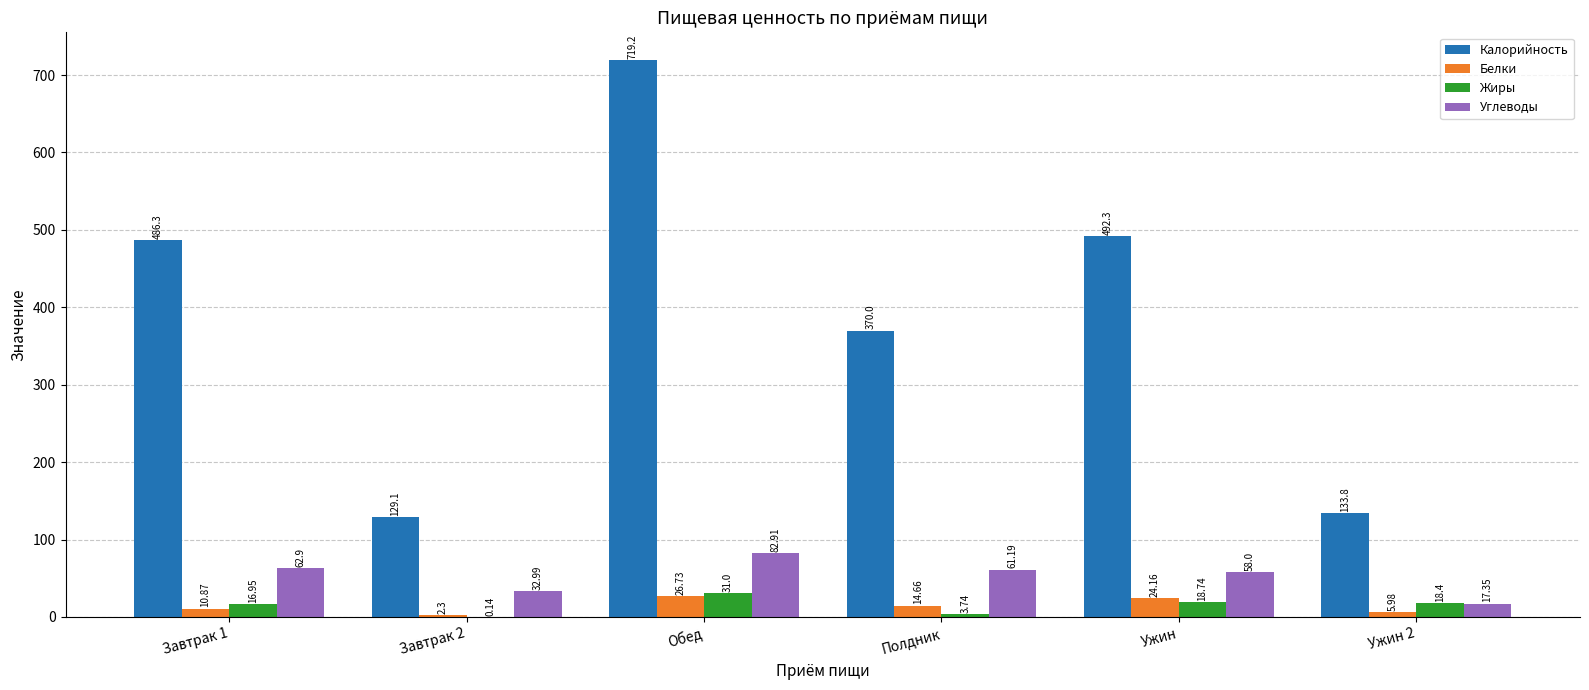

Which series changed the most between Полдник and Ужин?

Калорийность